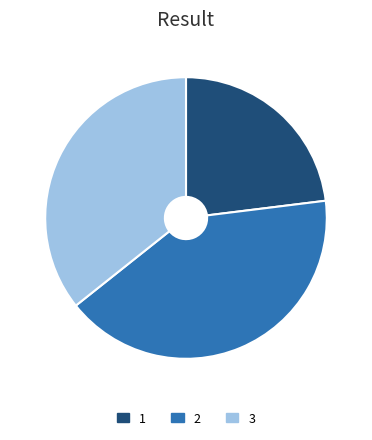

What is the ratio of the value at 1 to the value at 3?

0.6